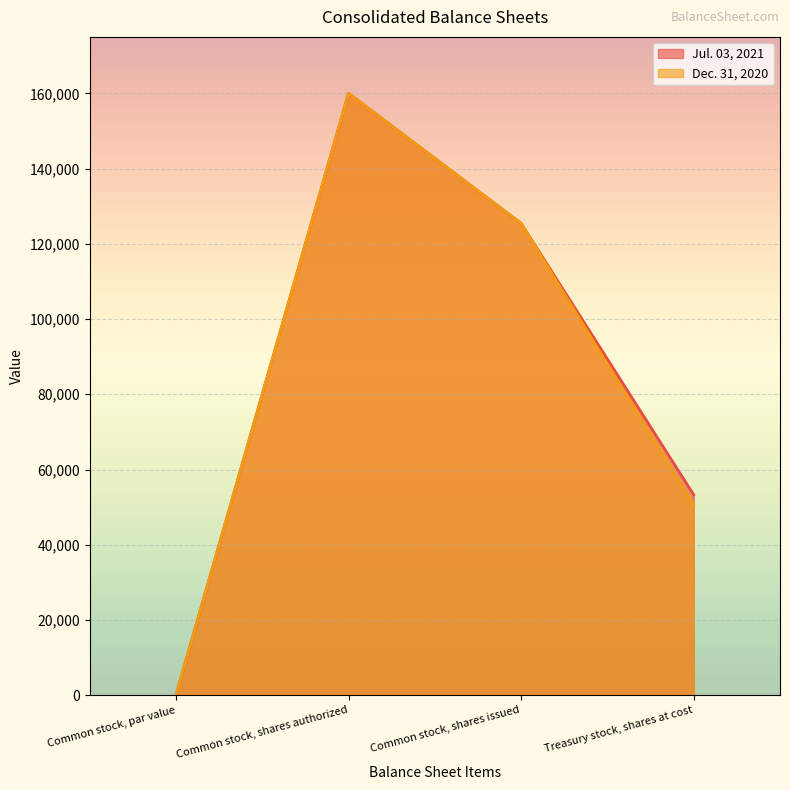

How many data points does each series have?

4